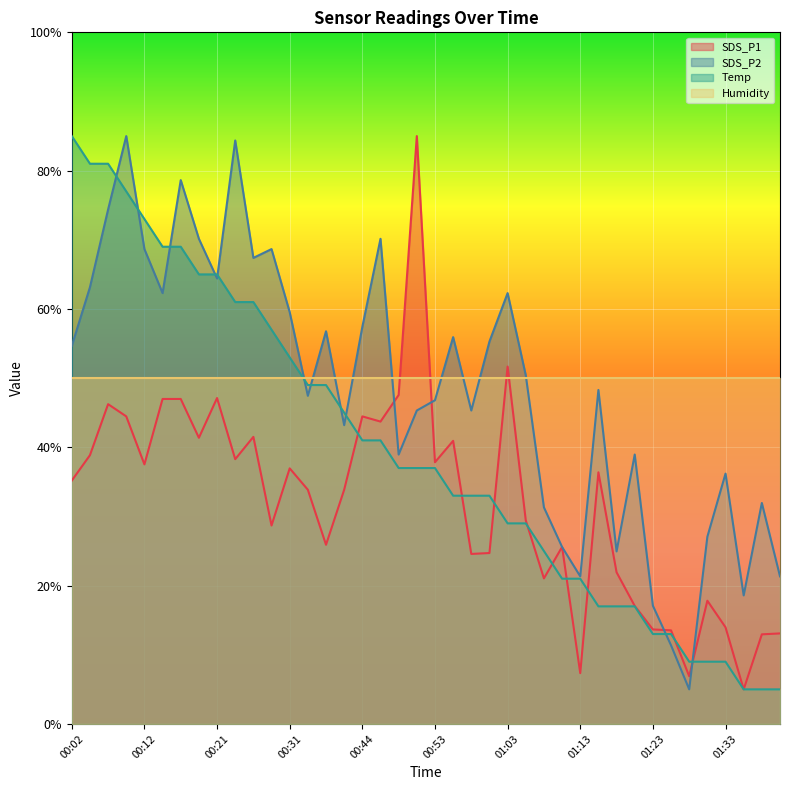

Is it true that SDS_P1 equals 36.4 at 01:16?

True